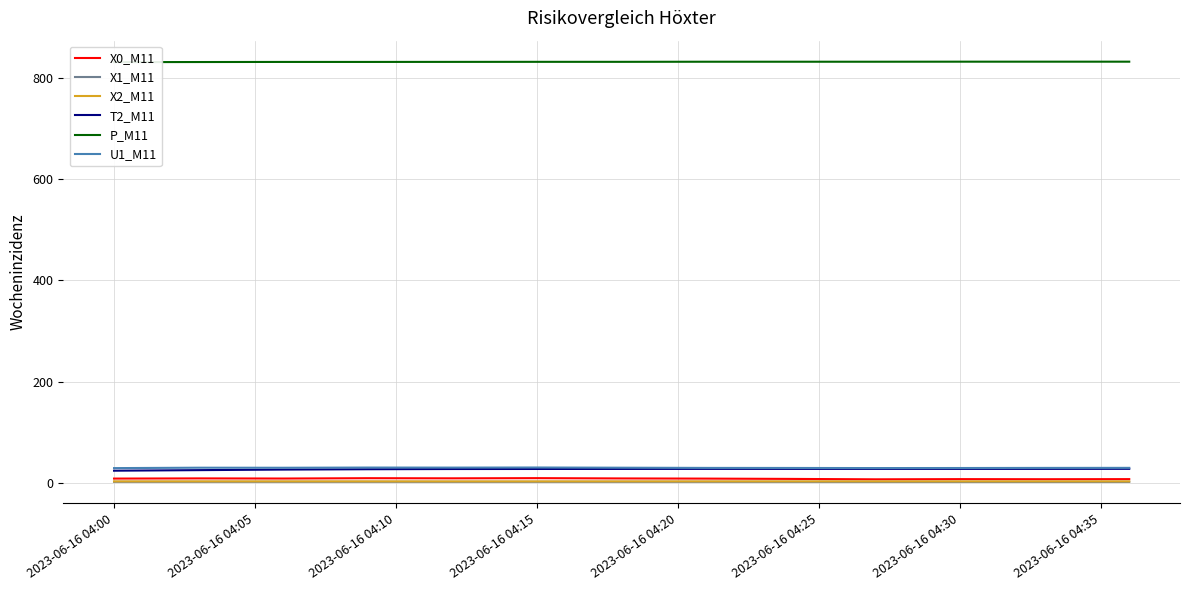

Is it true that X0_M11 equals 9.2 at 2023-06-16 04:00?

True